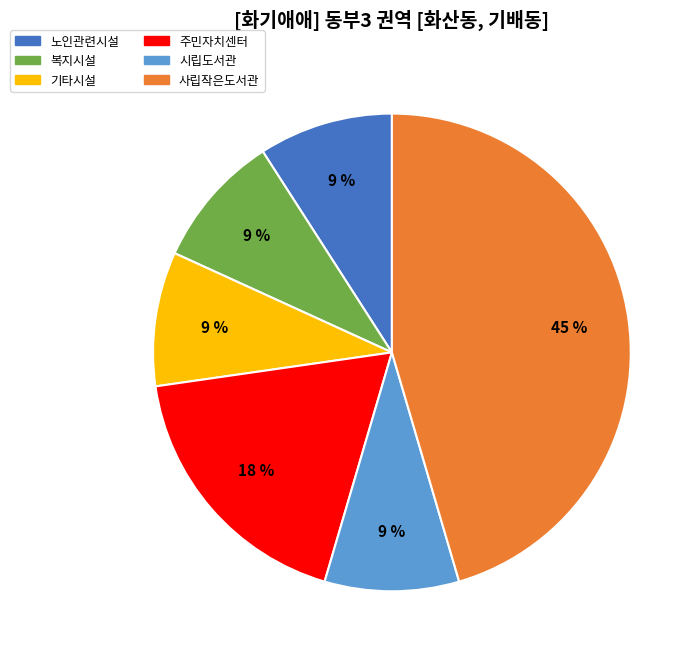

To the nearest percent, what portion does 기타시설 represent?

9%